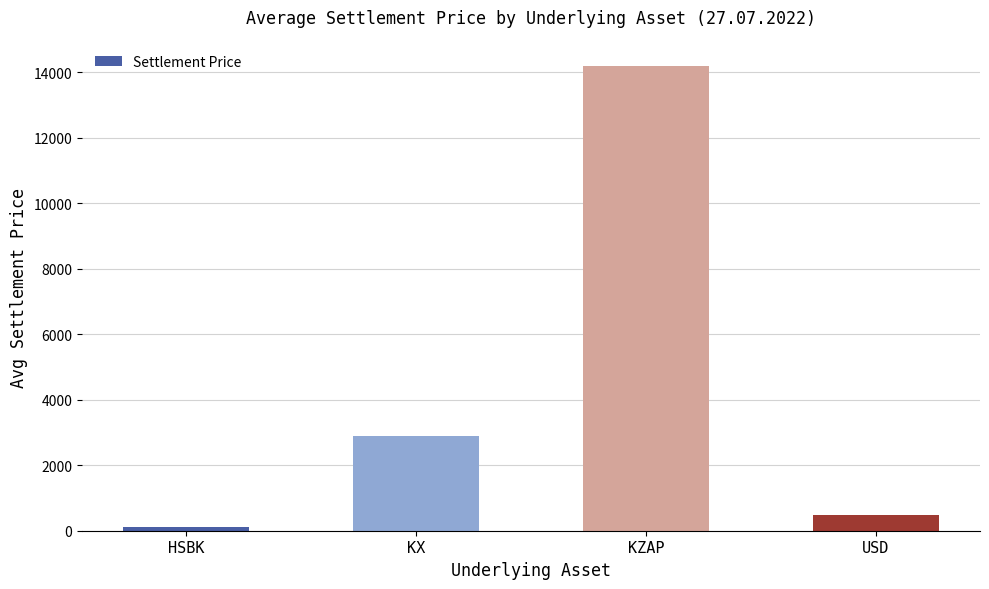

Is it true that the value at KX is 1157.0?

False